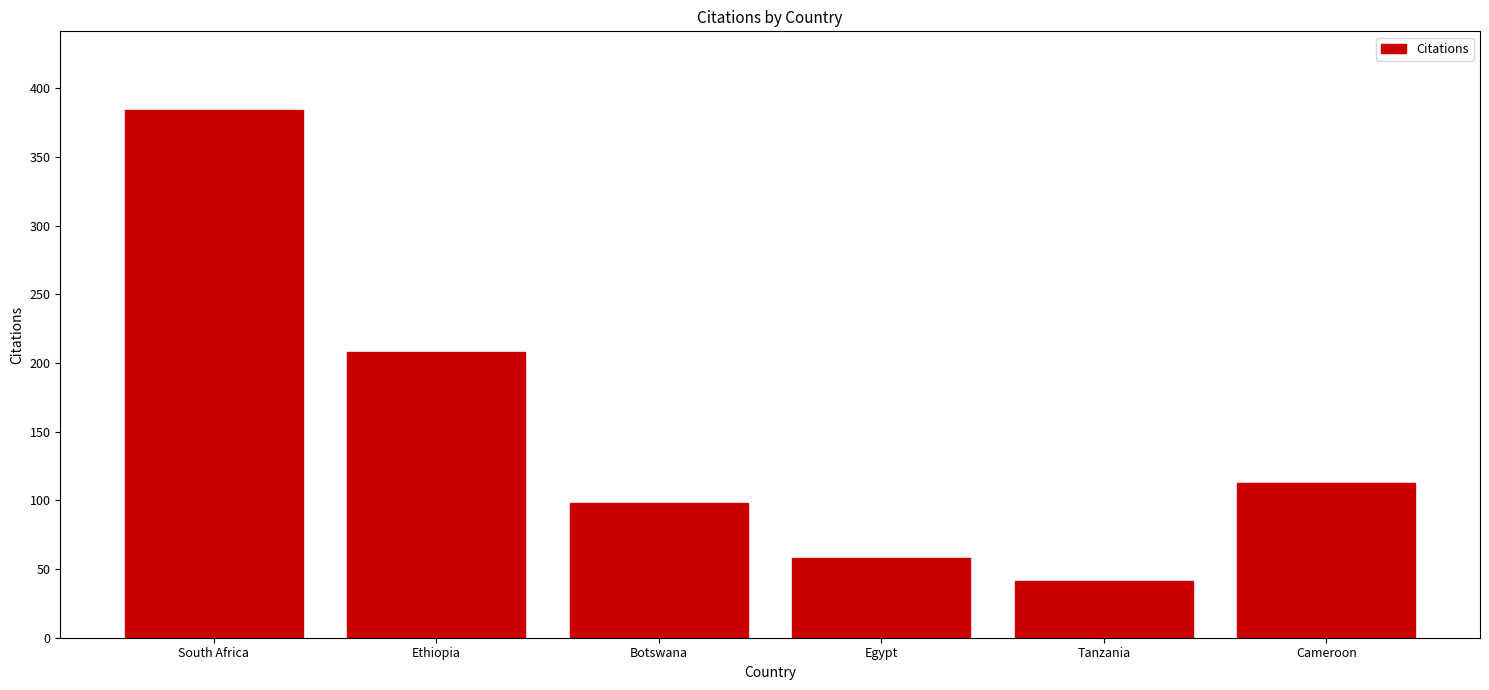

What is the change in value from Botswana to Tanzania?

-57